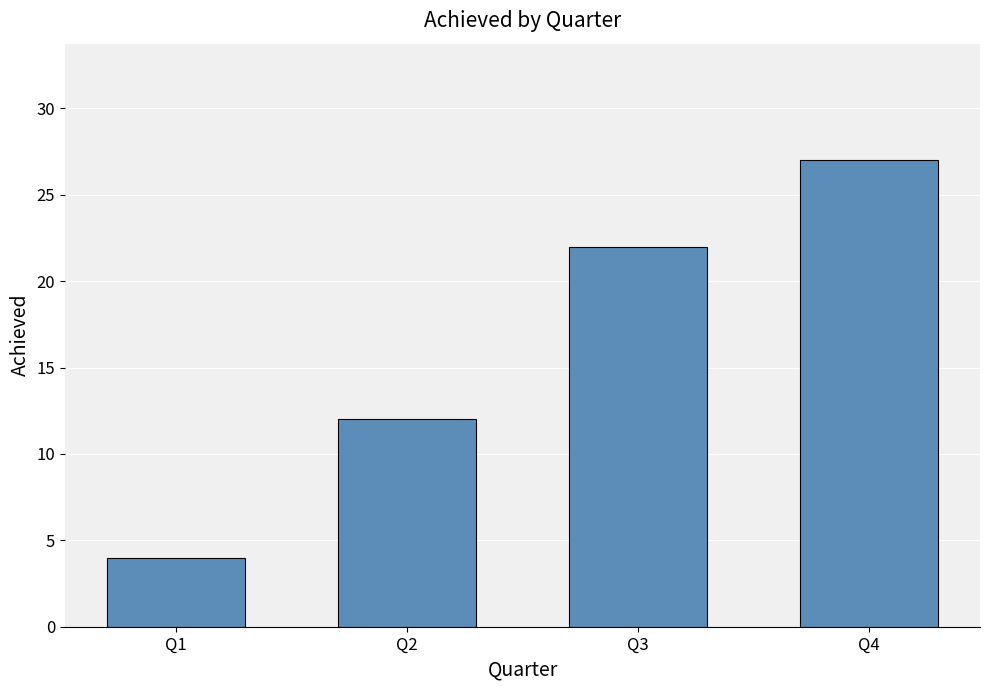

How many bars are there in total?

4